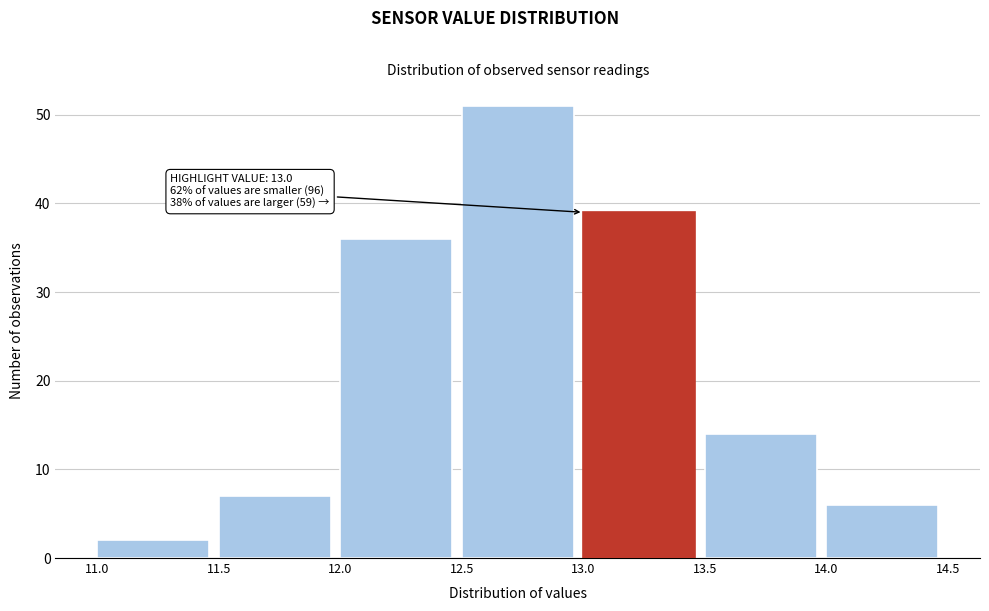

Over which range of the x-axis is the bar tallest?

12.5 to 13.0